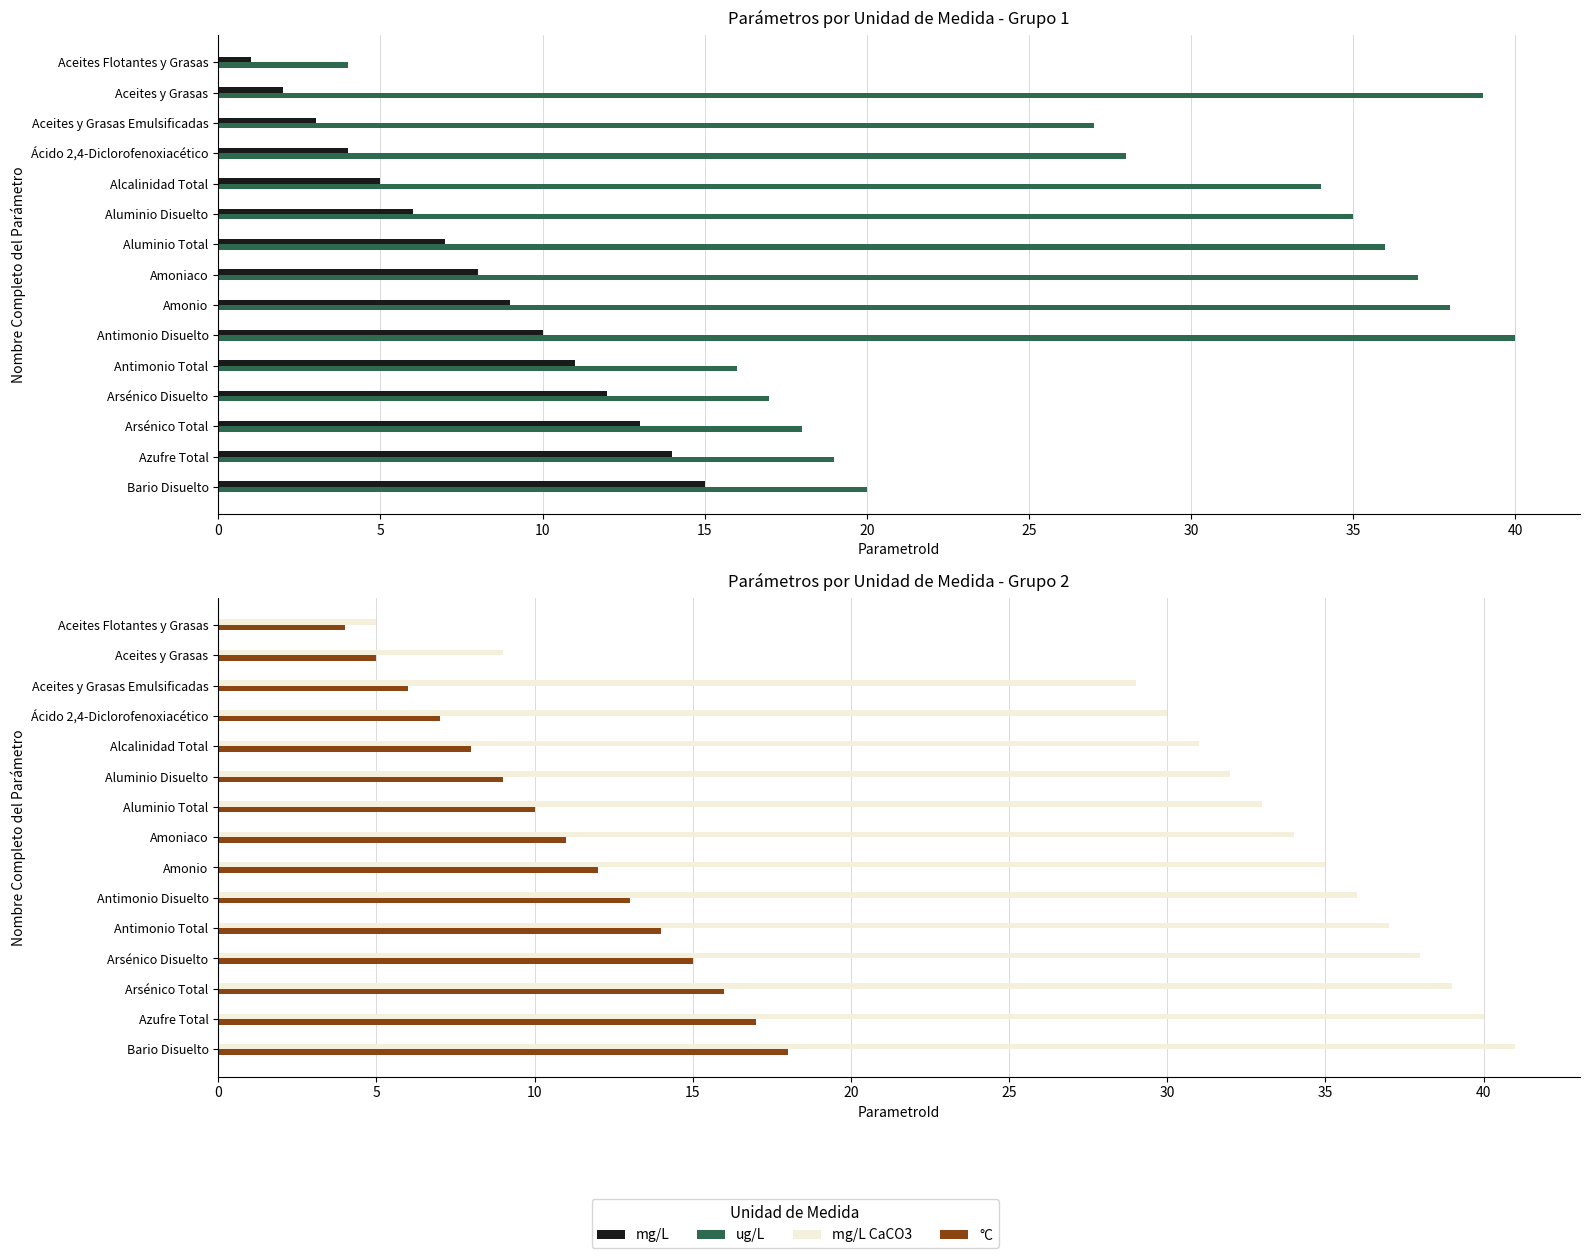

Reading left to right, list all the values displayed in this chart.

mg/L: 1	2	3	4	5	6	7	8	9	10	11	12	13	14	15
ug/L: 4	39	27	28	34	35	36	37	38	40	16	17	18	19	20
mg/L CaCO3: 5	9	29	30	31	32	33	34	35	36	37	38	39	40	41
°C: 4	5	6	7	8	9	10	11	12	13	14	15	16	17	18